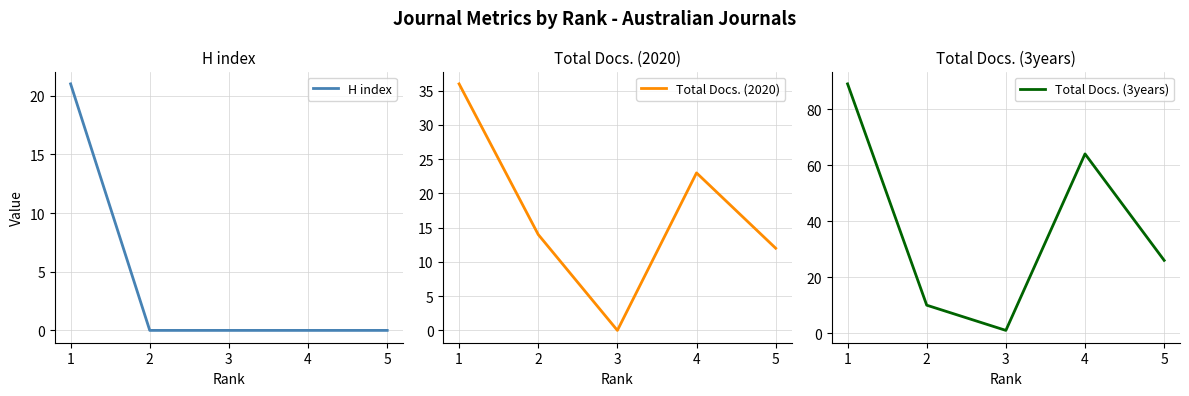

In Total Docs. (2020), how many points are higher than both neighbors (excluding endpoints)?

1